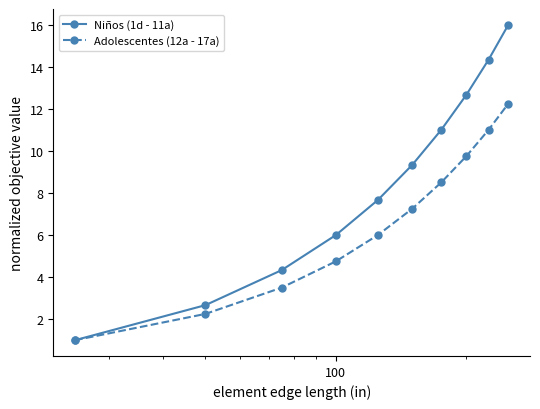

What is the value of the Adolescentes (12a - 17a) point at the 3rd from the left?

3.5